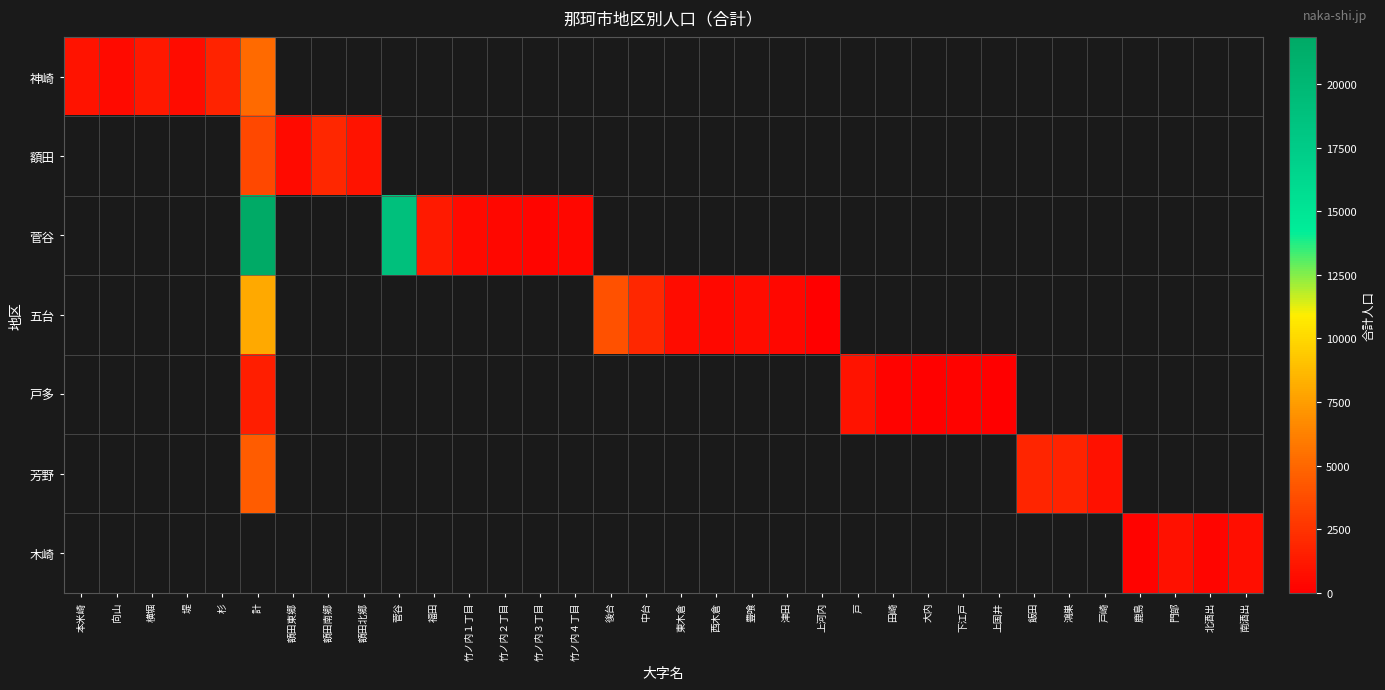

Which category has the highest value in the 神崎 series?

計